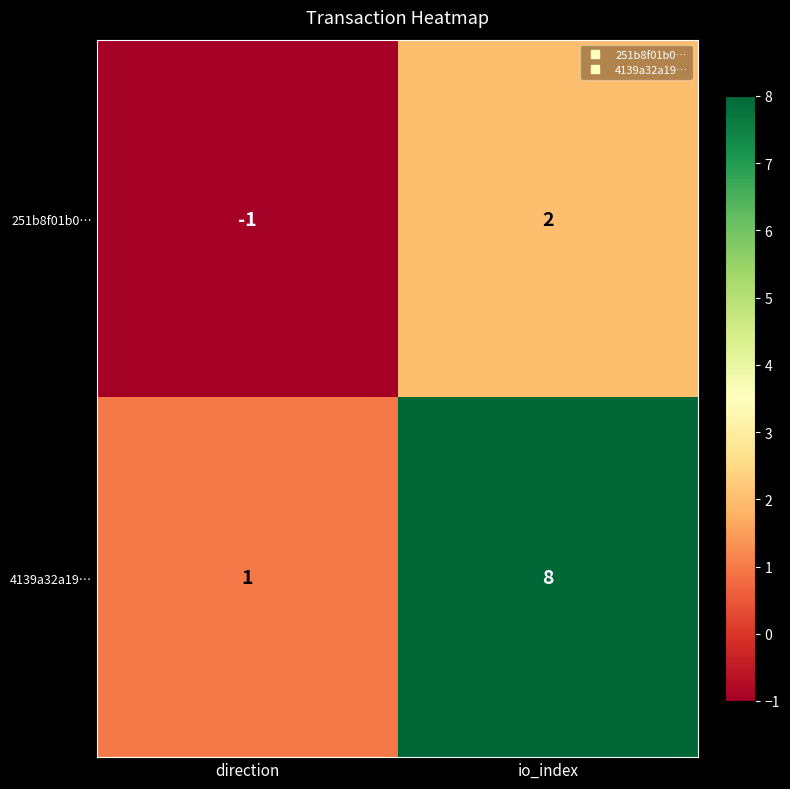

What is the difference between the maximum and minimum values in the 251b8f01b0… series?

3